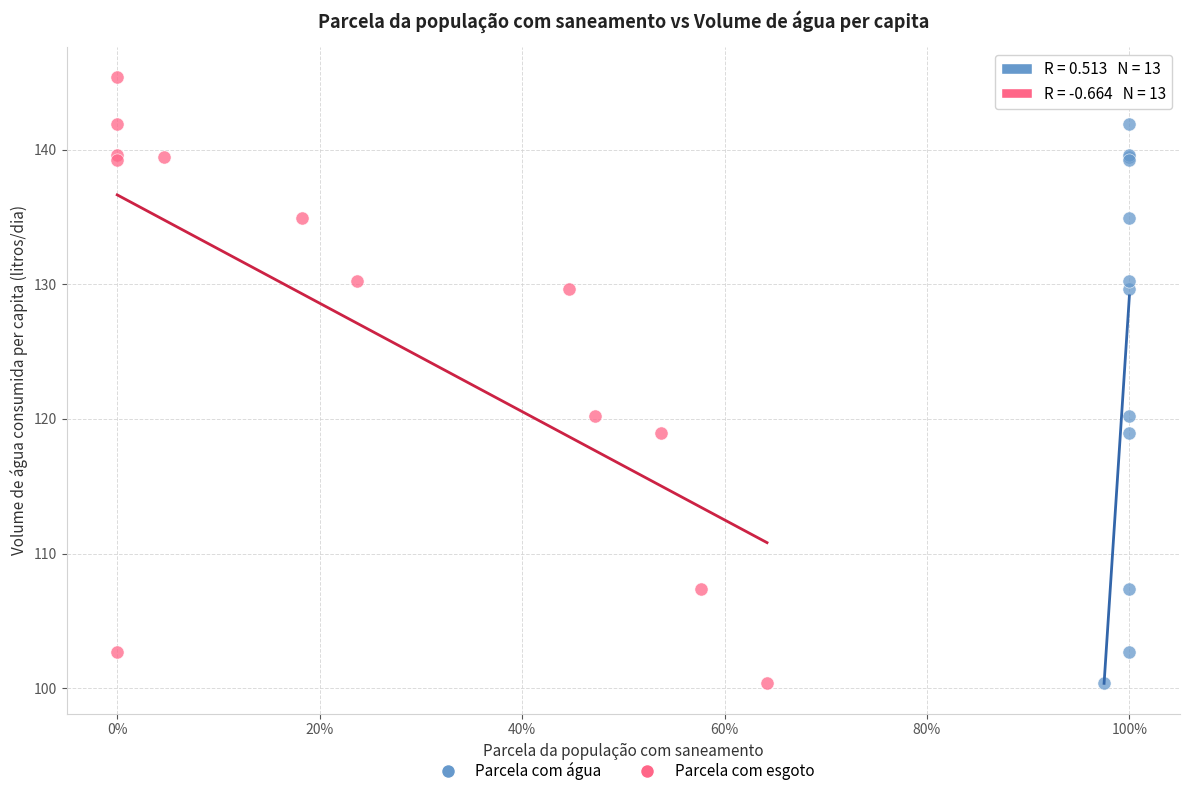

What are all the series names shown in the legend?

Parcela com água, Parcela com esgoto